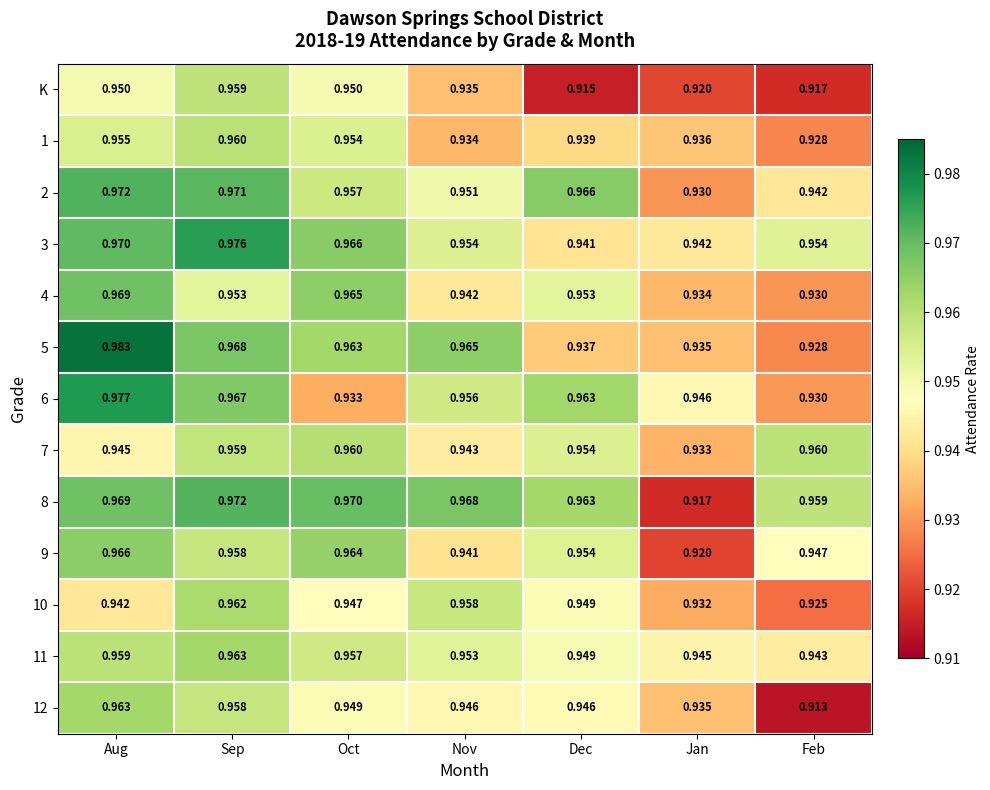

At which category is the sum across all series the highest?

Sep